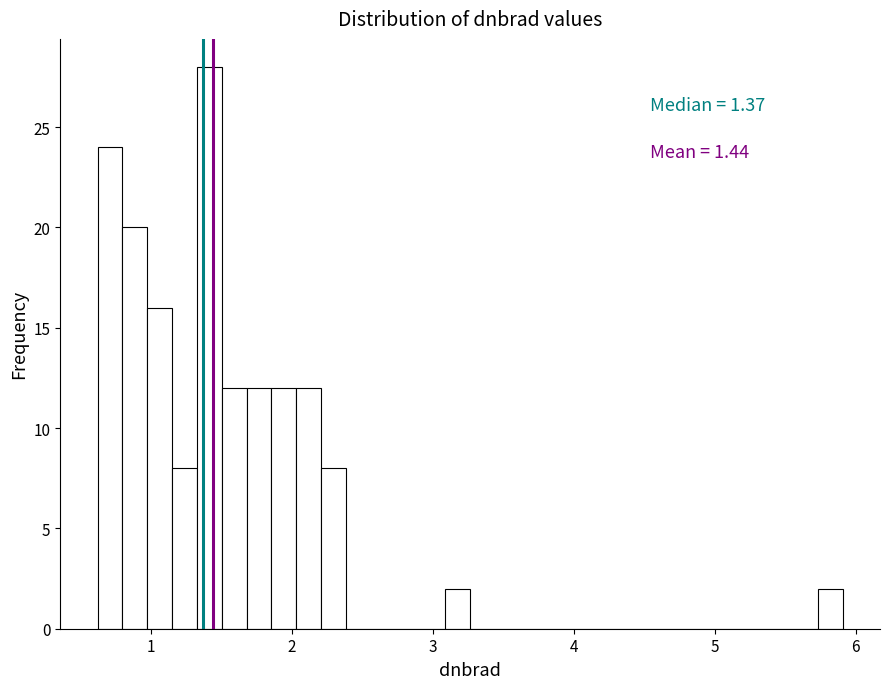

Read against the x-axis, roughly where is the centre of the tallest bar?

1.4